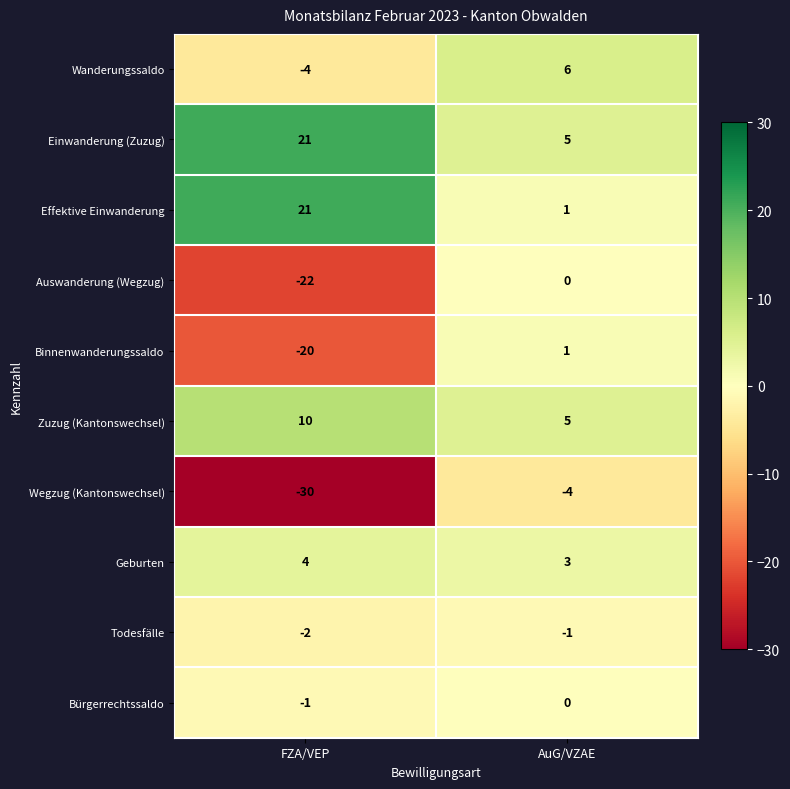

Which series has the largest total across all categories?

Einwanderung (Zuzug)